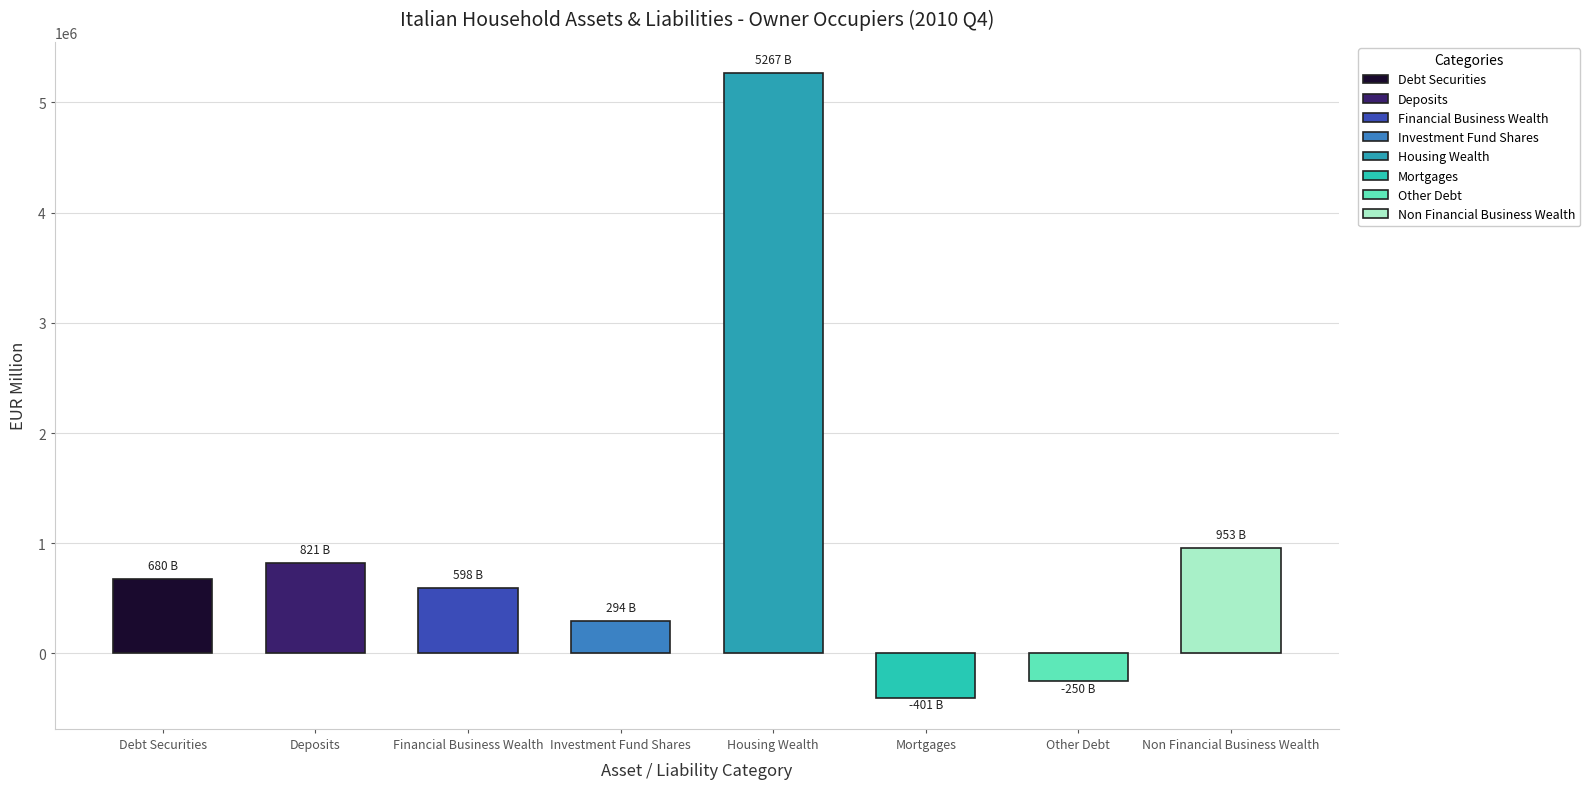

What is the sum of all values?

7961099.6